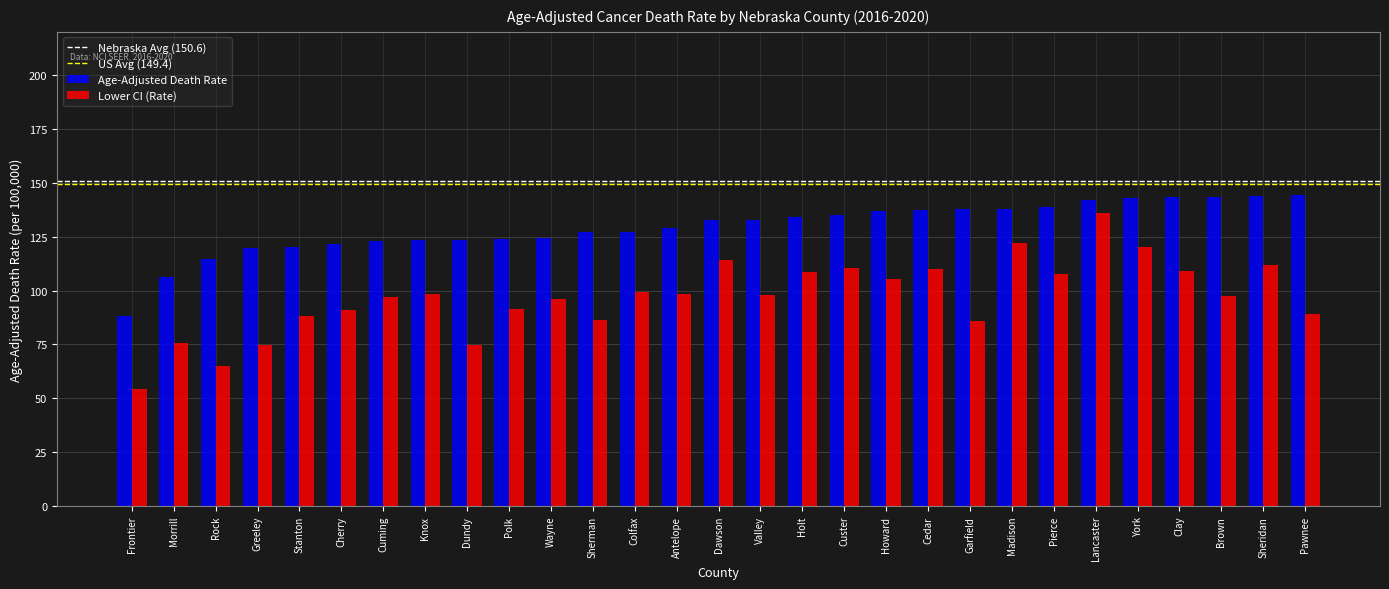

At Valley, list the series in order from smallest to largest.

Lower CI (Rate), Age-Adjusted Death Rate